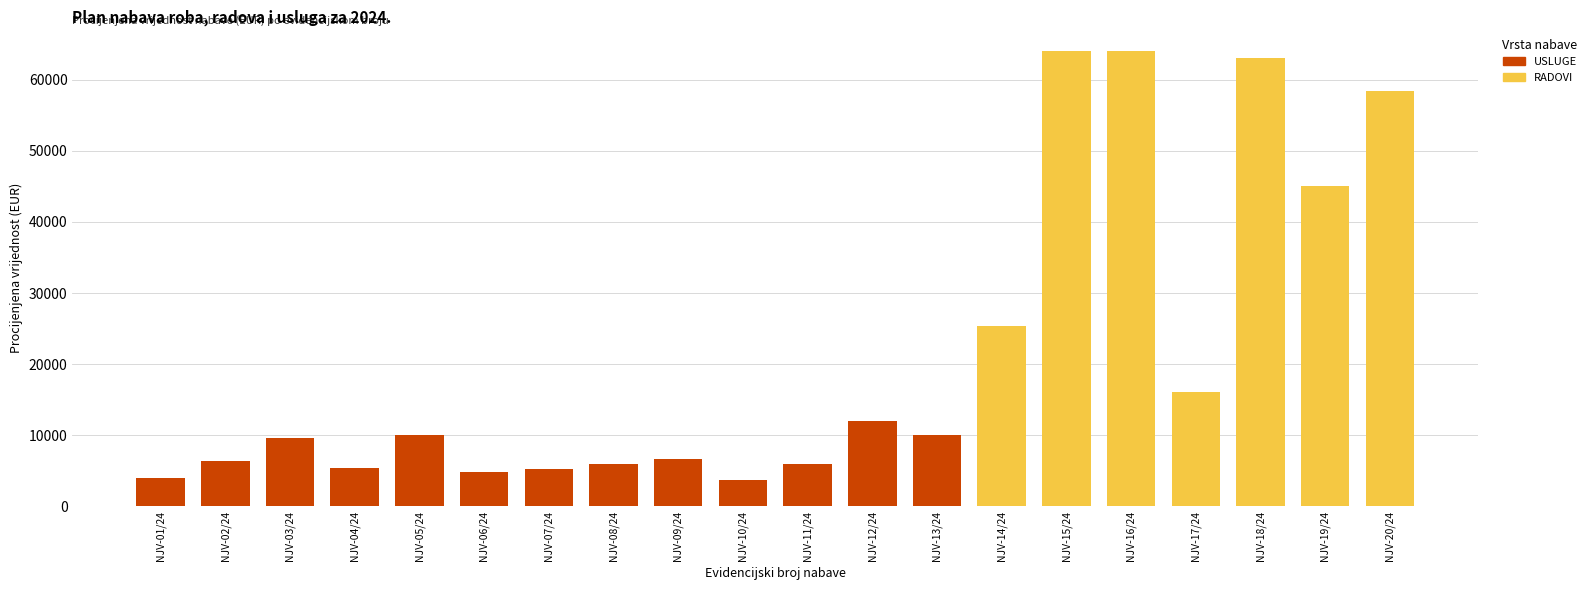

What is the sum of the USLUGE values at NJV-10/24 and NJV-08/24?

9716